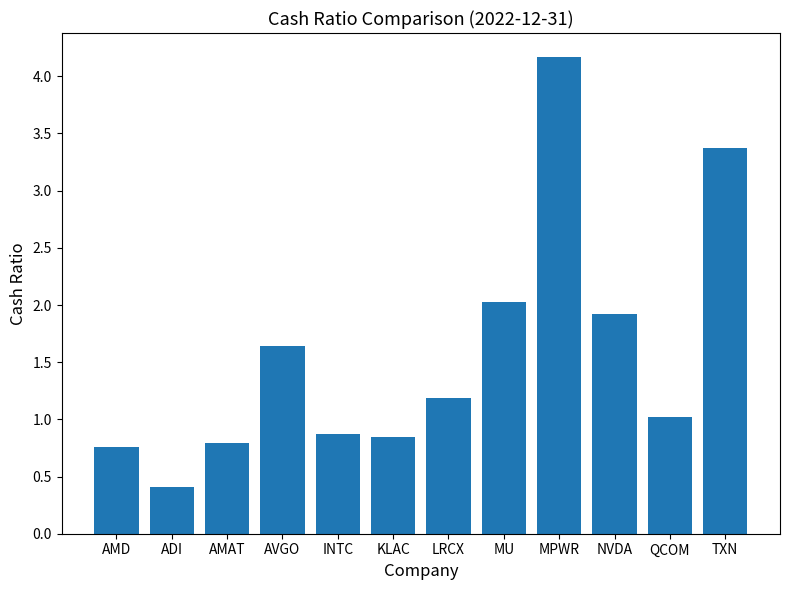

What position from the right is KLAC?

7